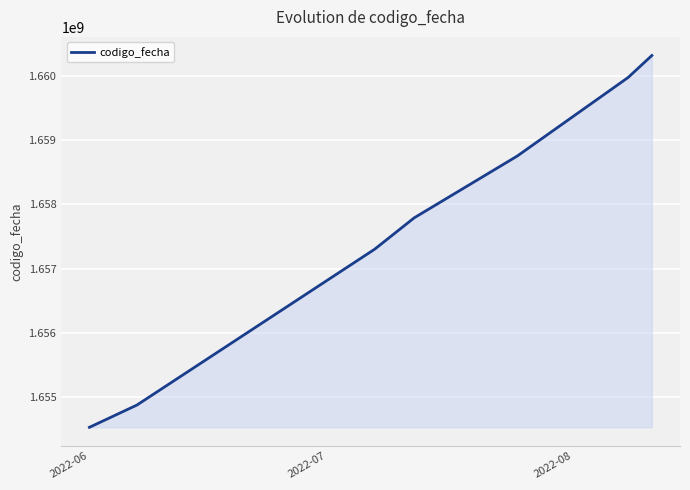

What is the smallest value displayed?

1654527157